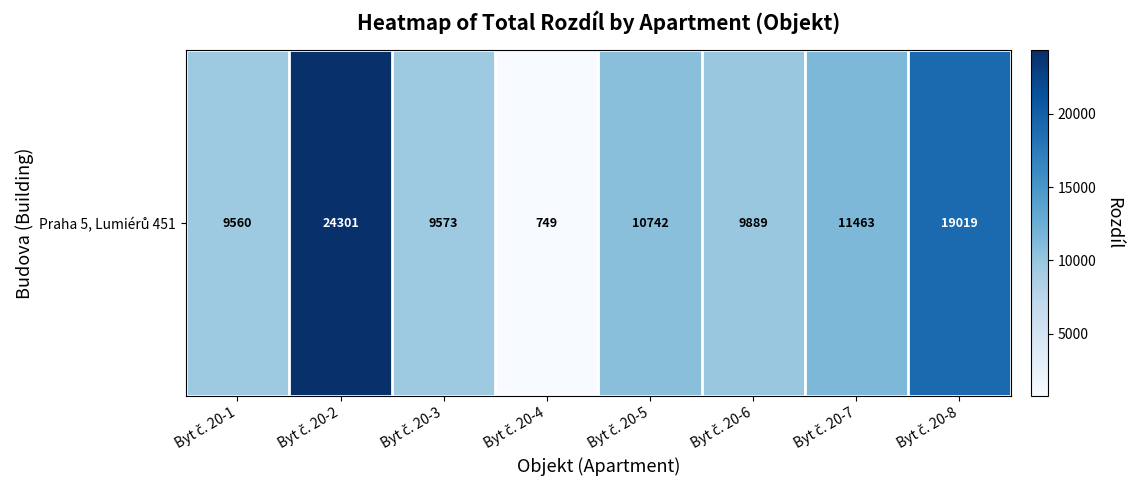

List the labels in order of value, smallest first.

Byt č. 20-4, Byt č. 20-1, Byt č. 20-3, Byt č. 20-6, Byt č. 20-5, Byt č. 20-7, Byt č. 20-8, Byt č. 20-2